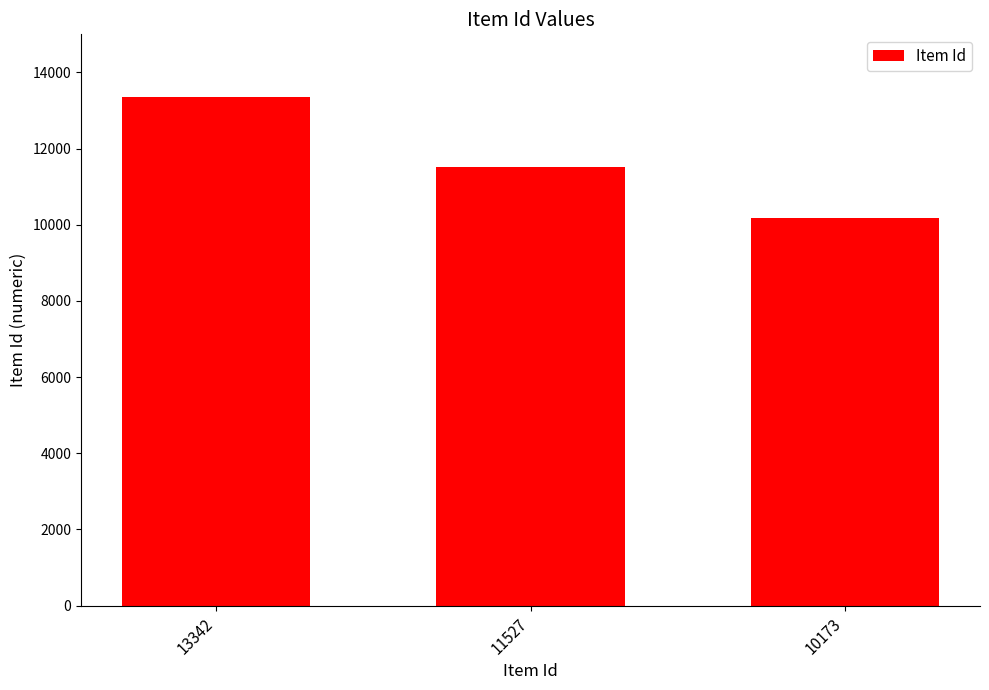

Does the chart contain stacked bars?

No